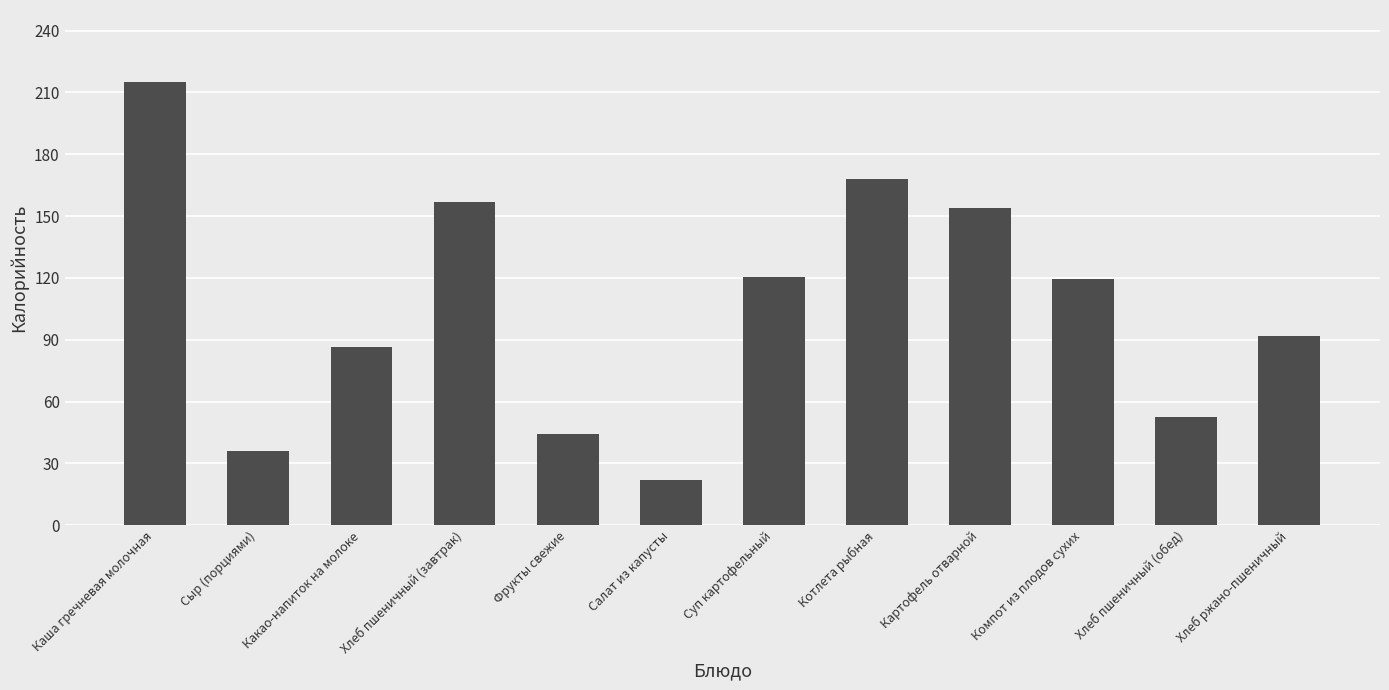

The value at Фрукты свежие is 29.9. True or false?

False